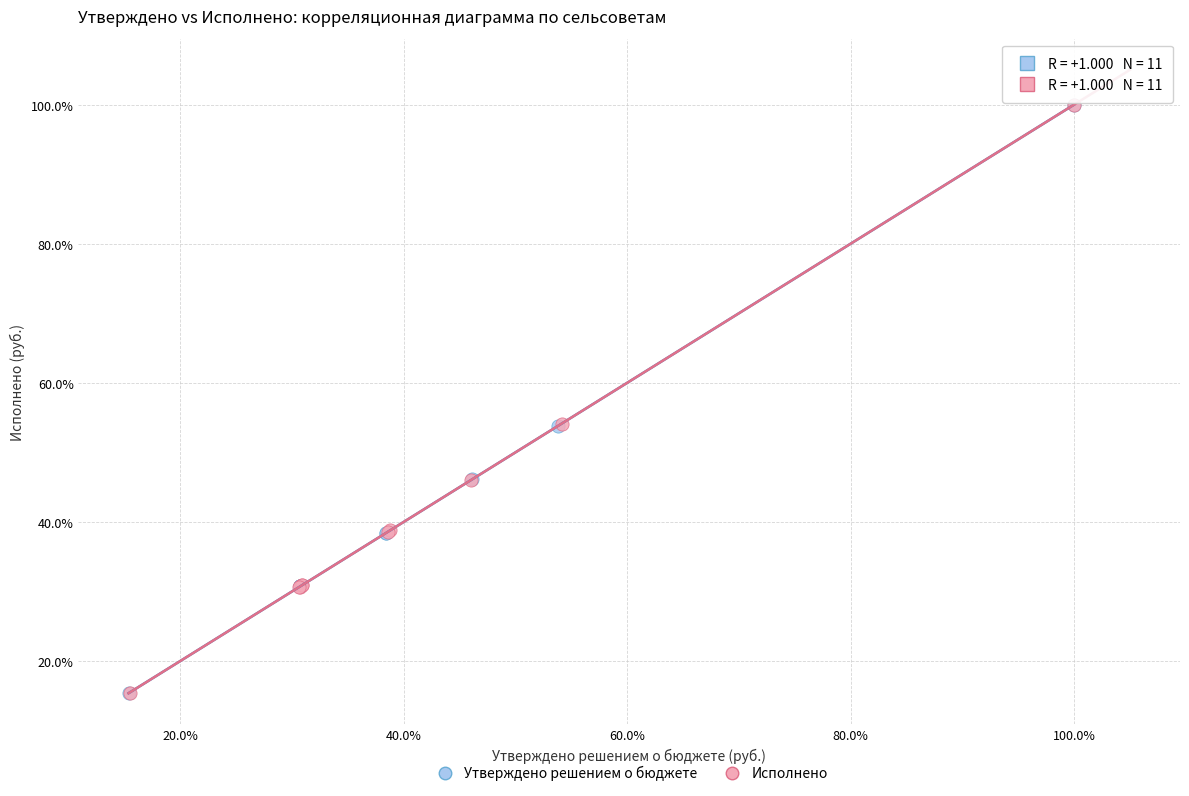

What are all the series names shown in the legend?

Утверждено решением о бюджете, Исполнено